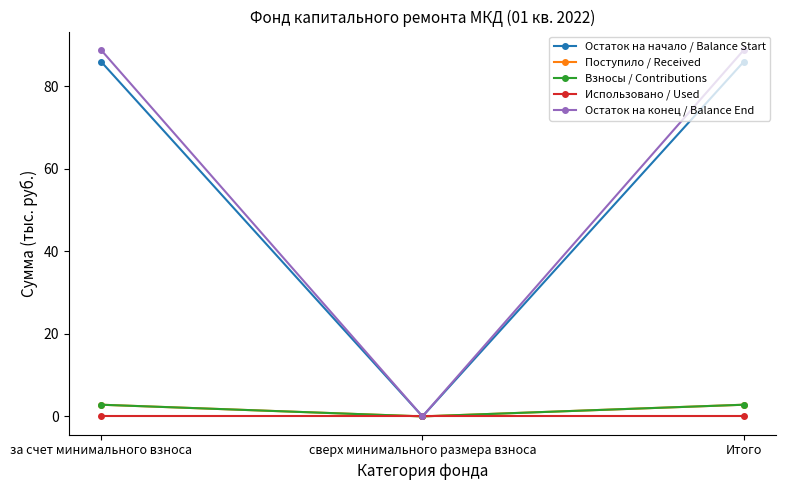

Is this an area chart (filled region under the line)?

No